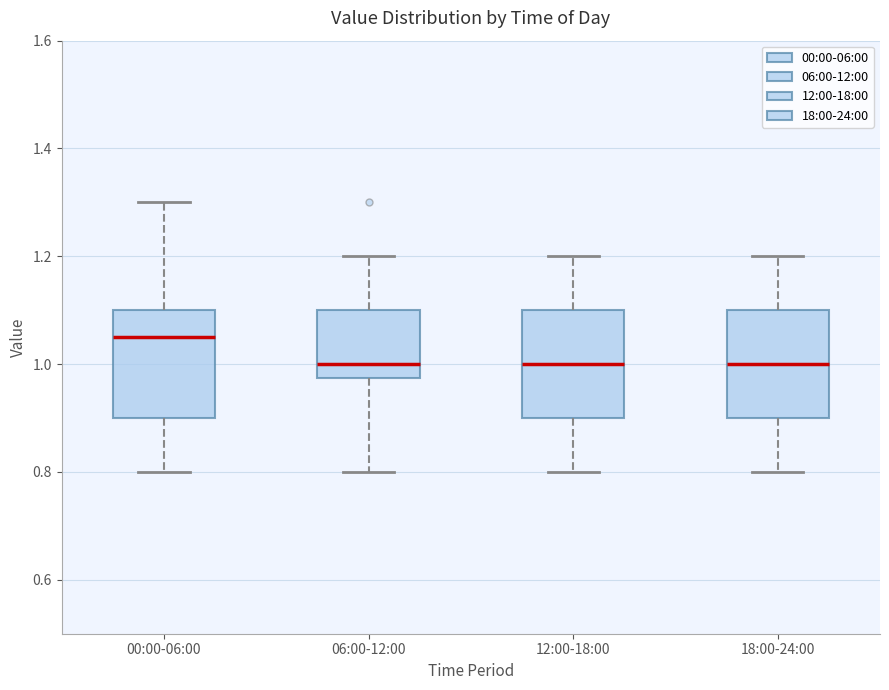

Reading left to right, read every box against the y-axis: the position of its median line, the range the box covers, and the ends of its whiskers. The values are not printed on the chart, so give them approximately, as read against the axis.

00:00-06:00: median 1.06, box 0.90 to 1.10, whiskers 0.80 to 1.30
06:00-12:00: median 1.00, box 0.98 to 1.10, whiskers 0.80 to 1.20
12:00-18:00: median 1.00, box 0.90 to 1.10, whiskers 0.80 to 1.20
18:00-24:00: median 1.00, box 0.90 to 1.10, whiskers 0.80 to 1.20